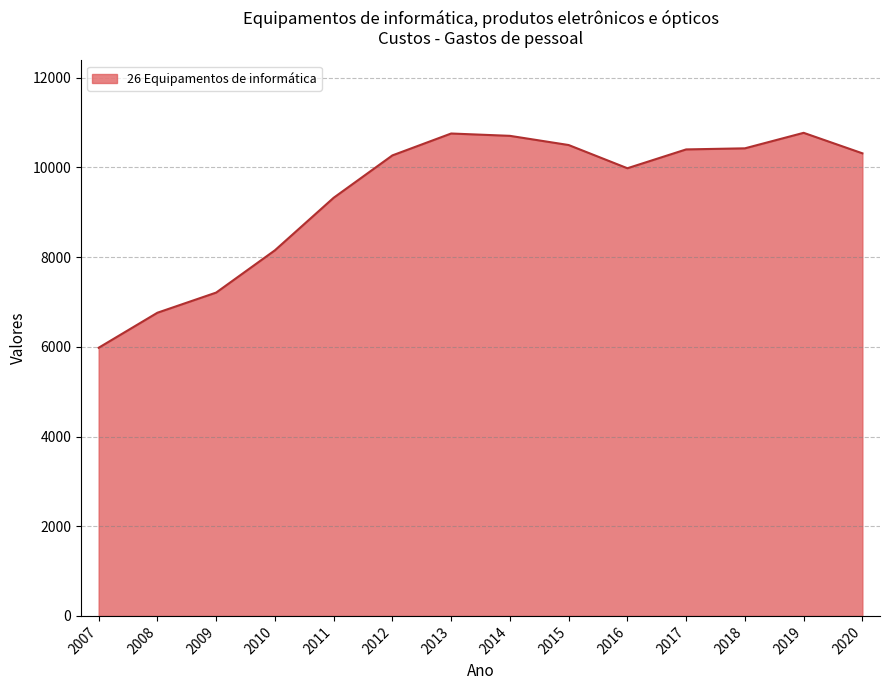

What is the change in value from 2011 to 2016?

+658.4